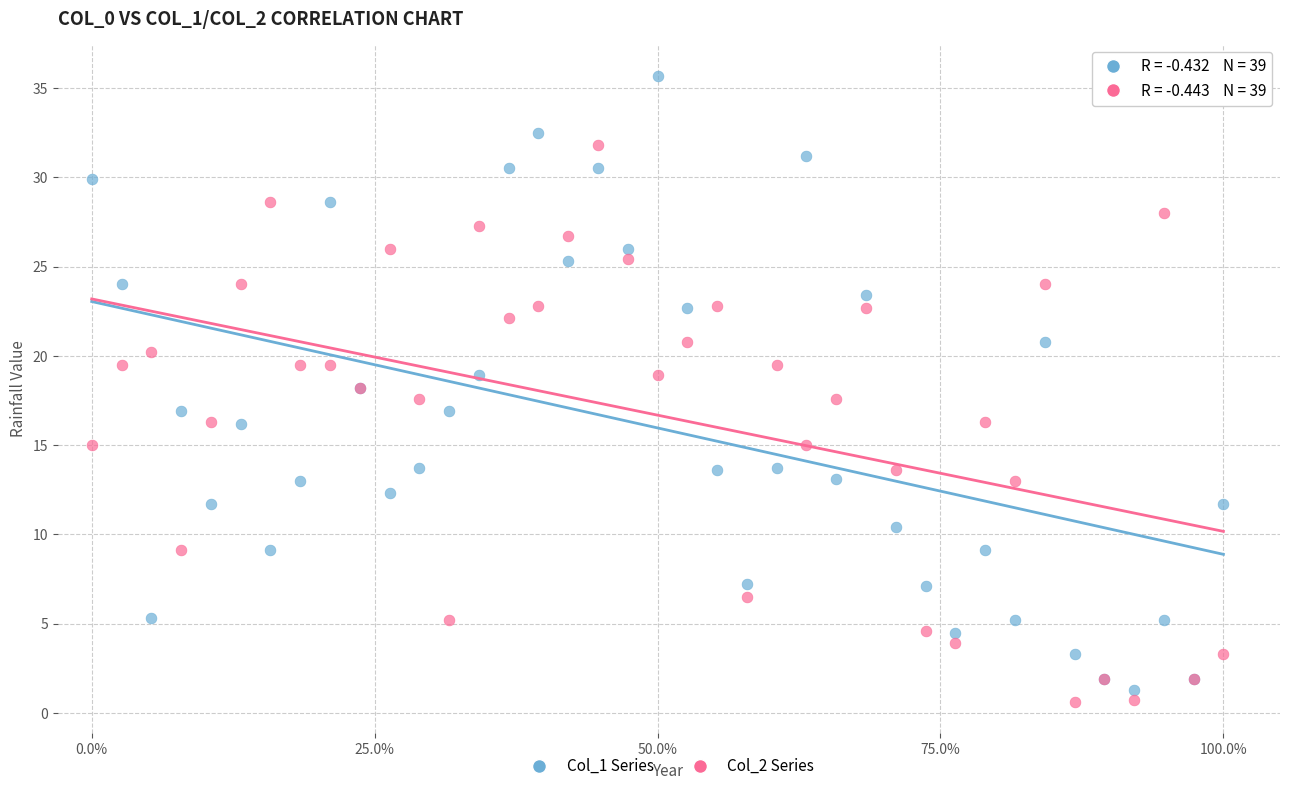

Which series reaches the minimum Y coordinate?

Col_2 Series